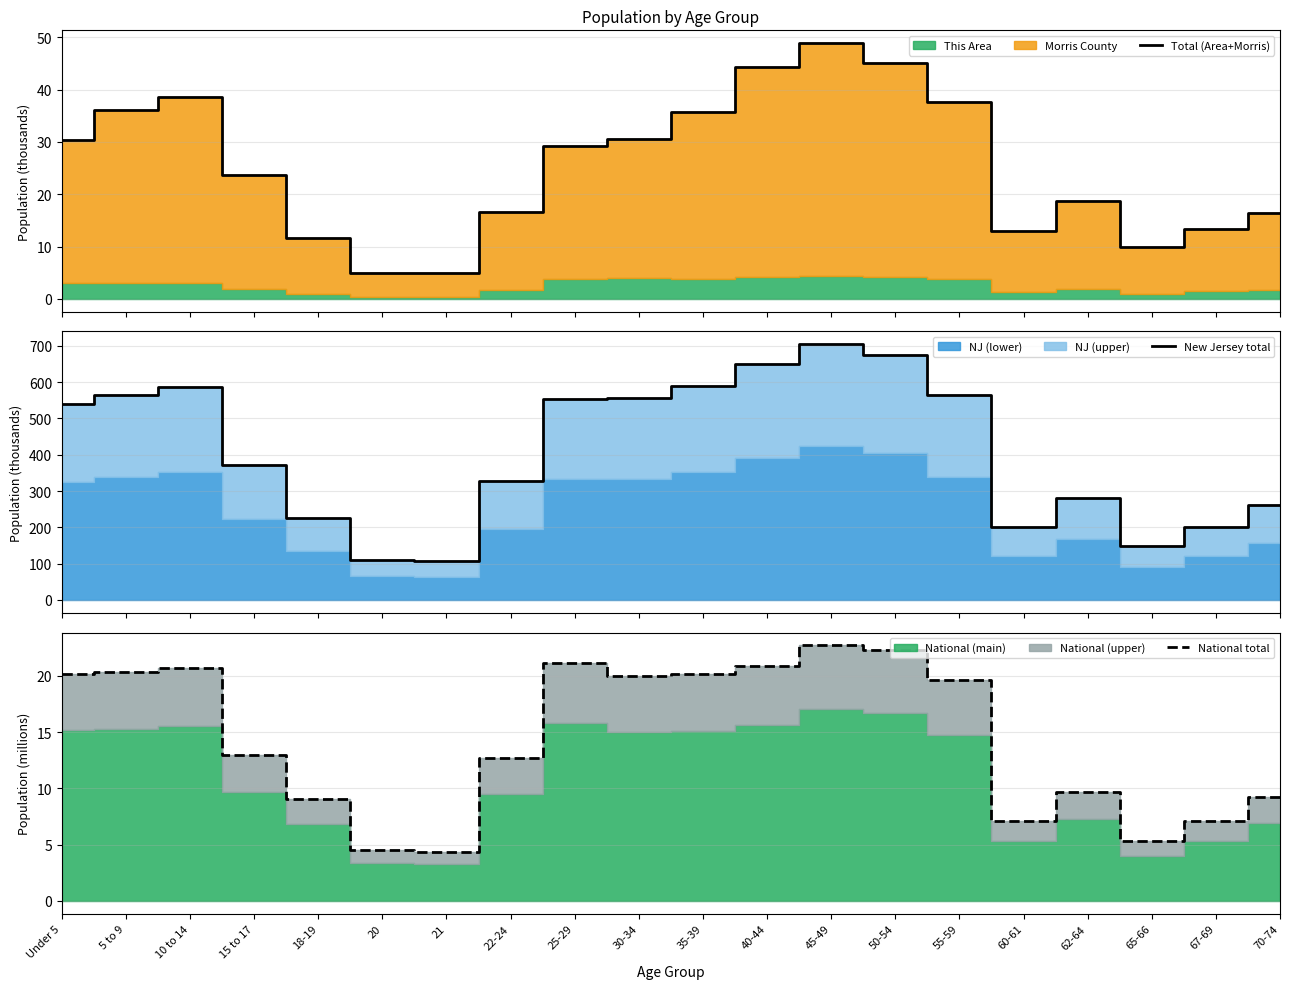

Which has a higher value, 22-24 or 18-19?

22-24